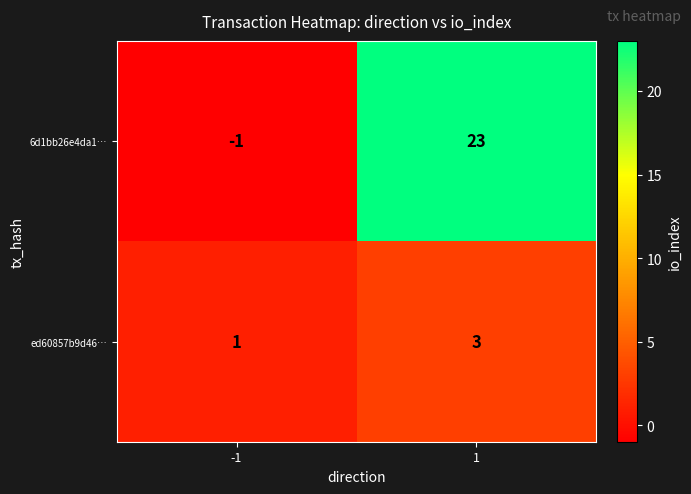

What is the maximum value for 6d1bb26e4da1…?

23